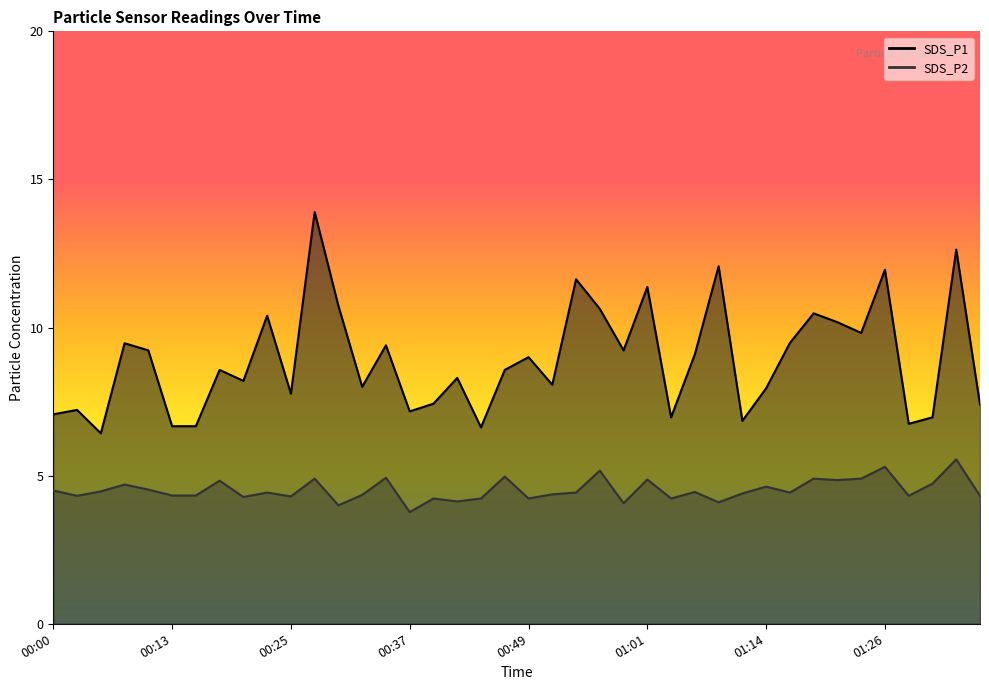

The value of SDS_P2 at 00:39 is 6.4. True or false?

False